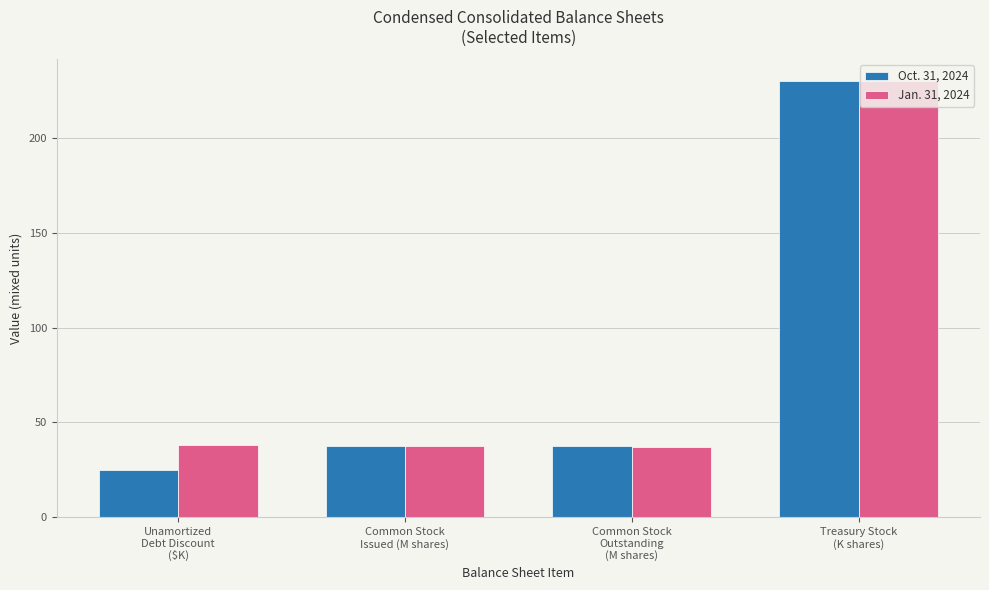

The Jan. 31, 2024 series shows 149.3 at Treasury Stock
(K shares). True or false?

False